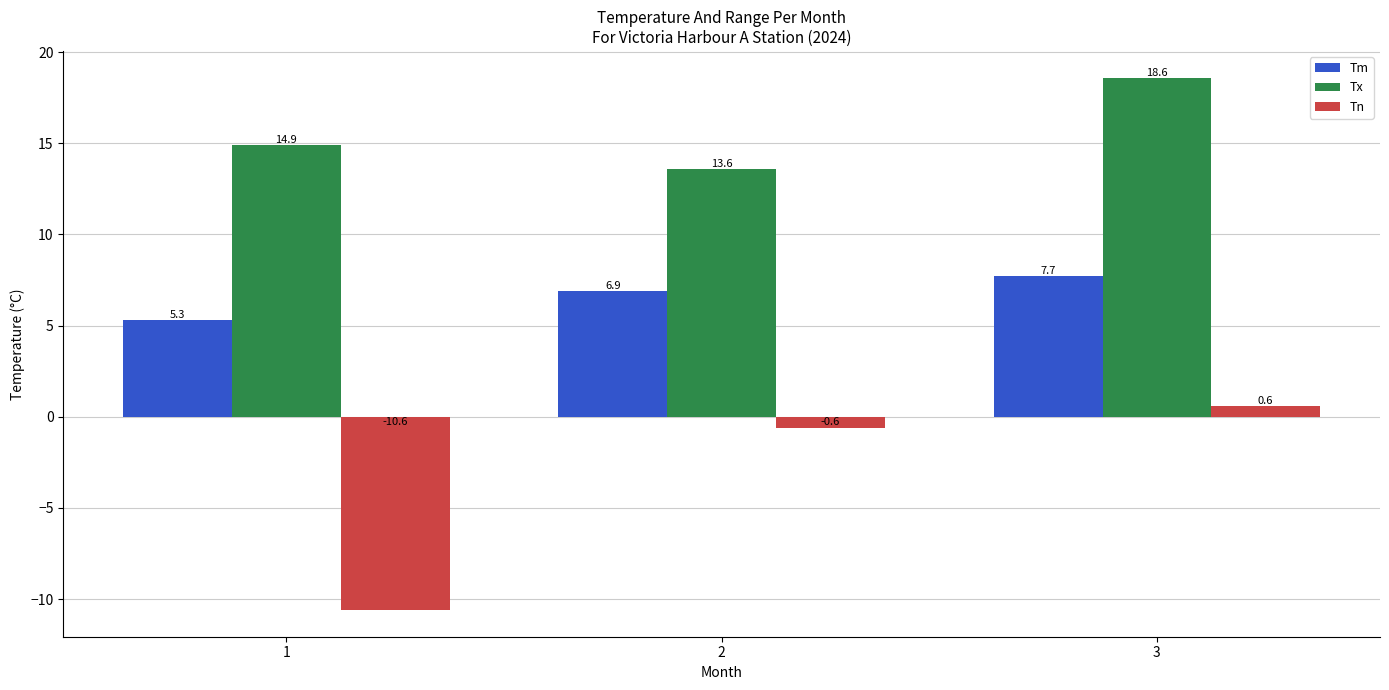

Count the number of data series in this chart.

3